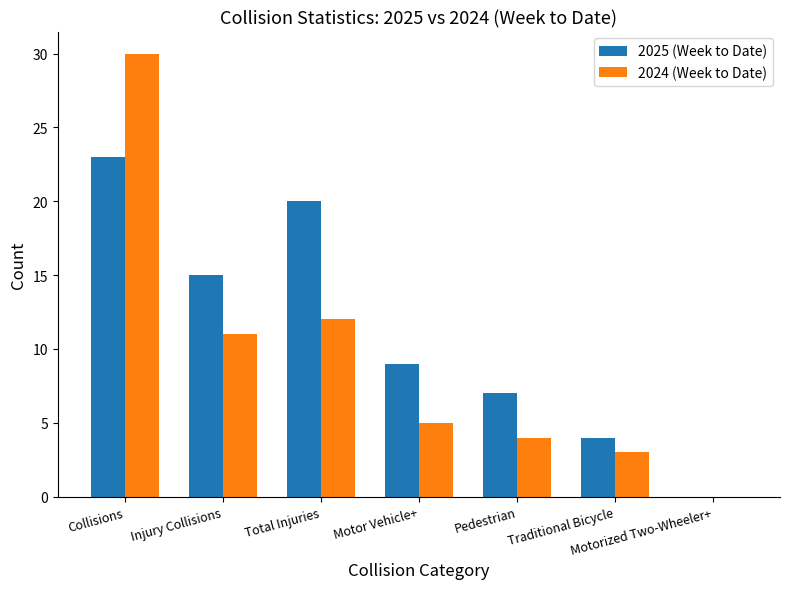

Which category has the highest value in the 2024 (Week to Date) series?

Collisions